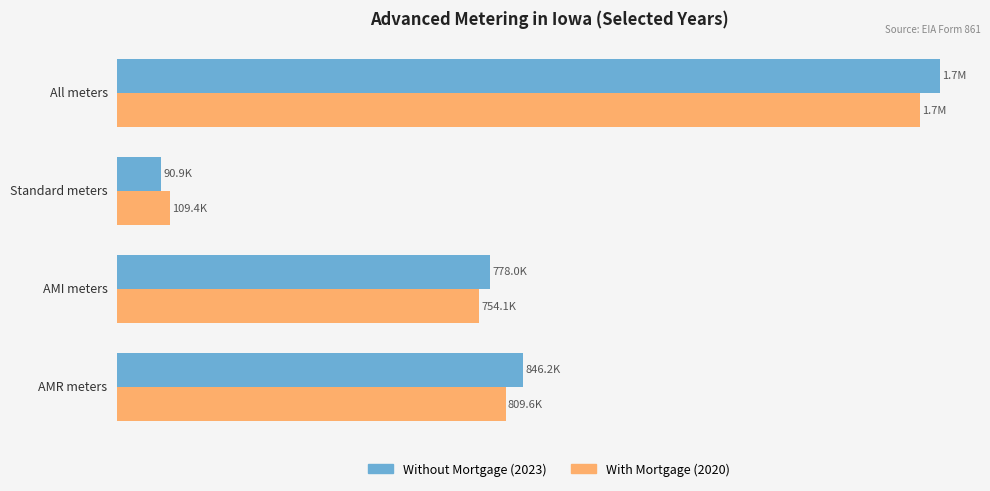

What are all the series names shown in the legend?

Without Mortgage (2023), With Mortgage (2020)